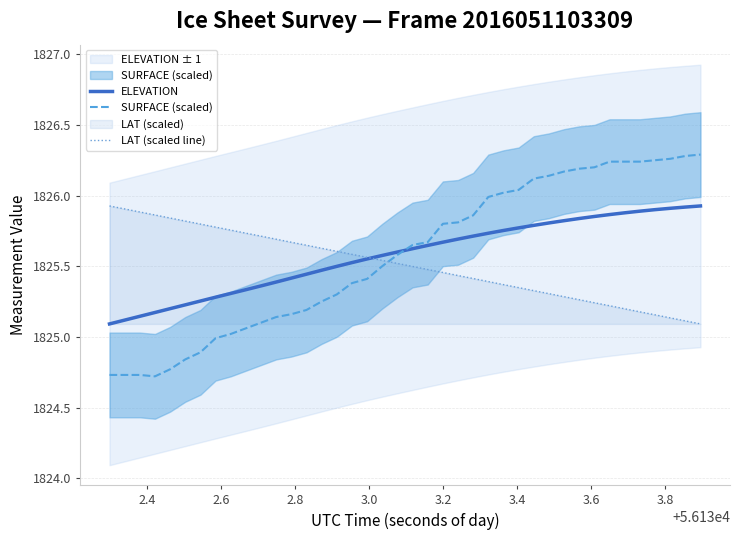

What is the sum of all ELEVATION values?

73023.0